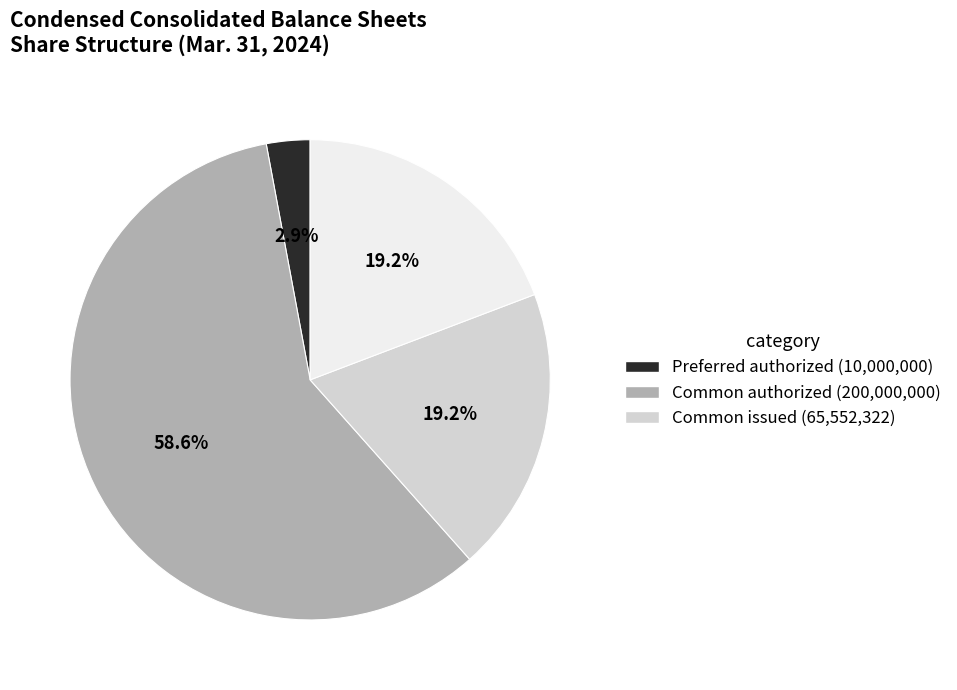

Is there a majority slice in this chart?

Yes